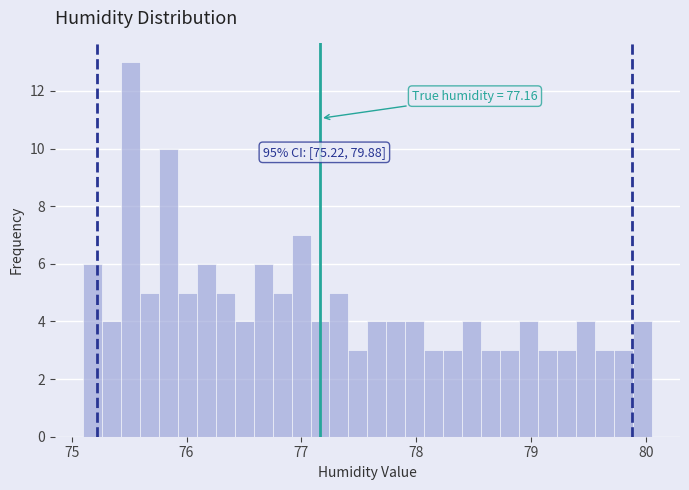

Around what value on the x-axis is the tallest bar? Give the approximate position of its centre, as read against the axis.

75.5